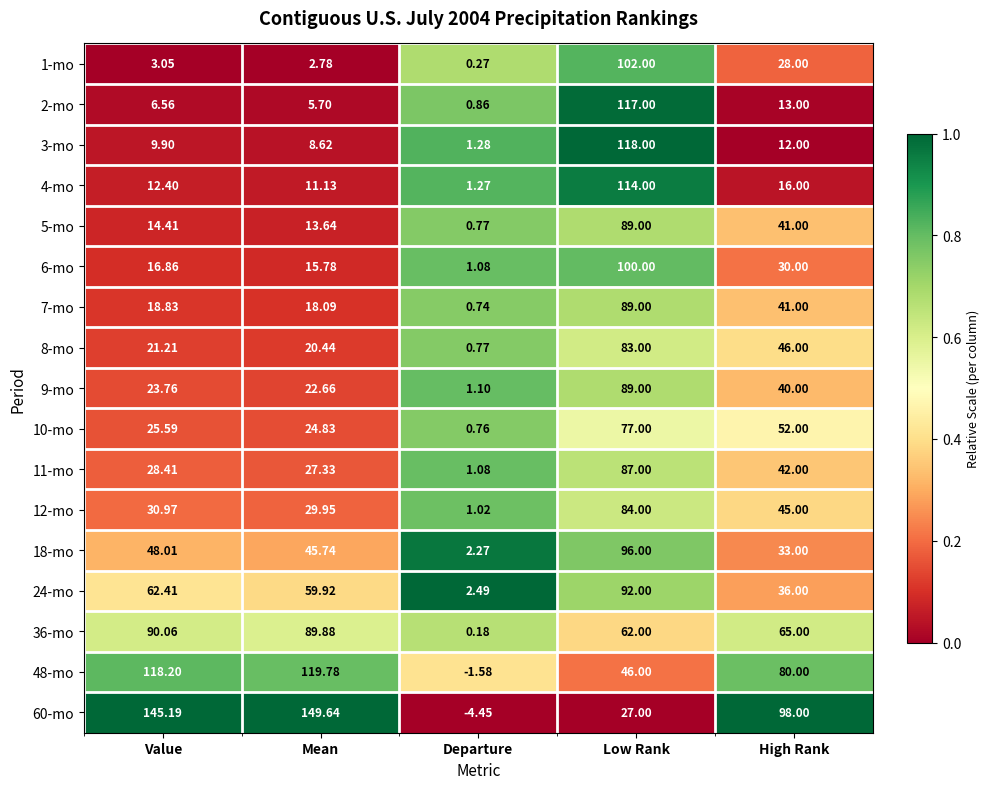

At which category is the sum across all series the highest?

Low Rank